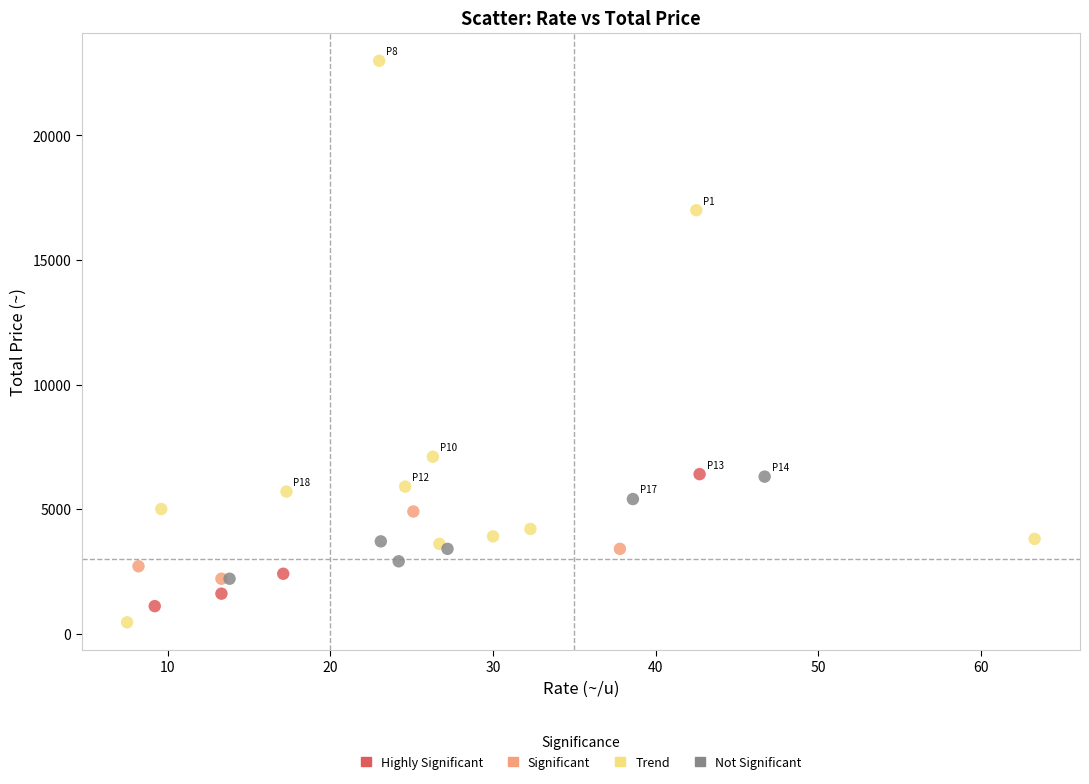

Which series has the largest Y range (max minus min)?

Trend